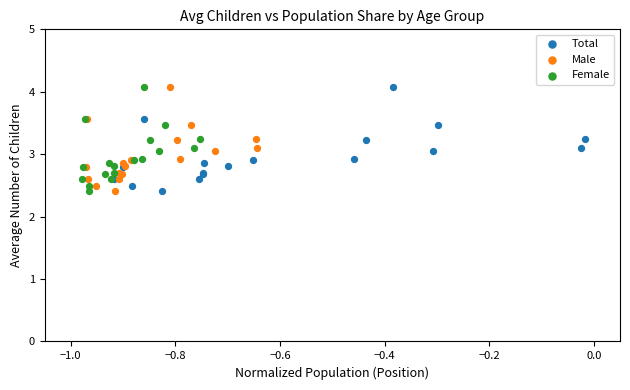

What are all the series names shown in the legend?

Total, Male, Female